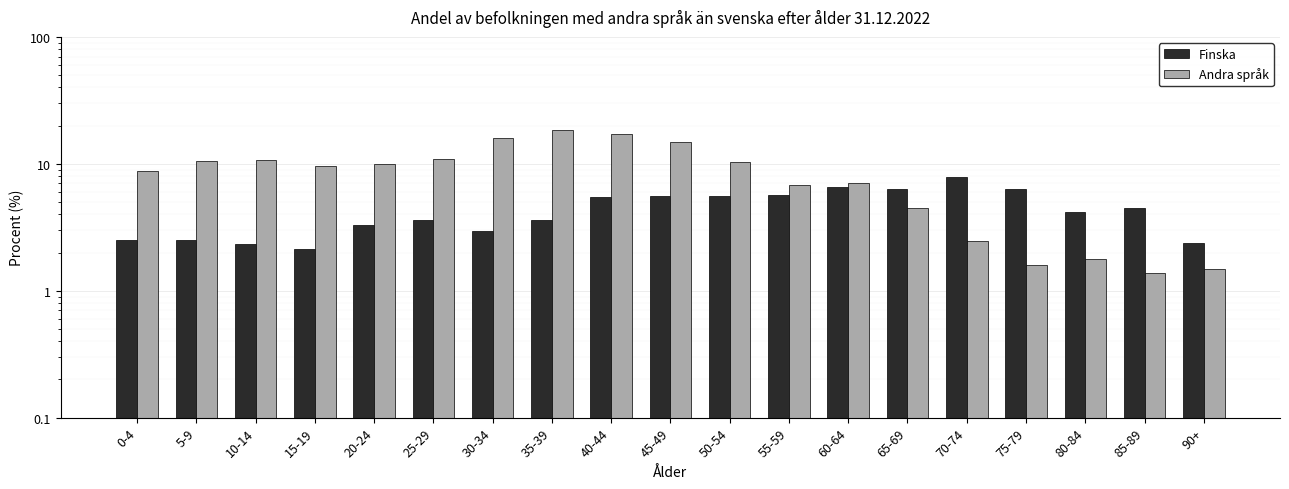

Does the chart contain any negative values?

No